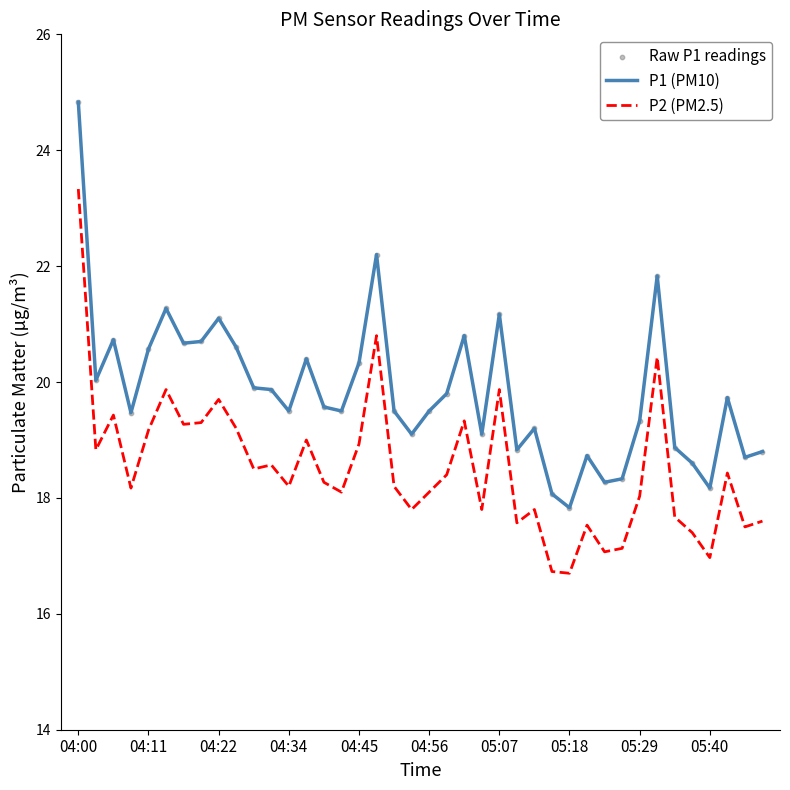

What is the greatest value displayed?

24.8